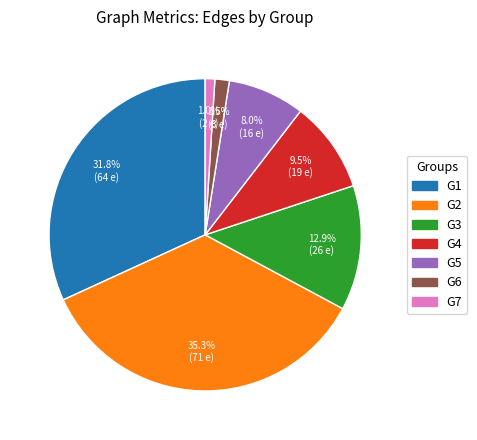

To the nearest percent, what is the average slice percentage?

14%